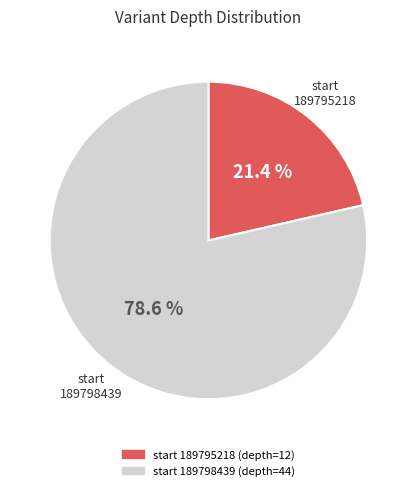

Is there any slice that represents more than half of the pie?

Yes